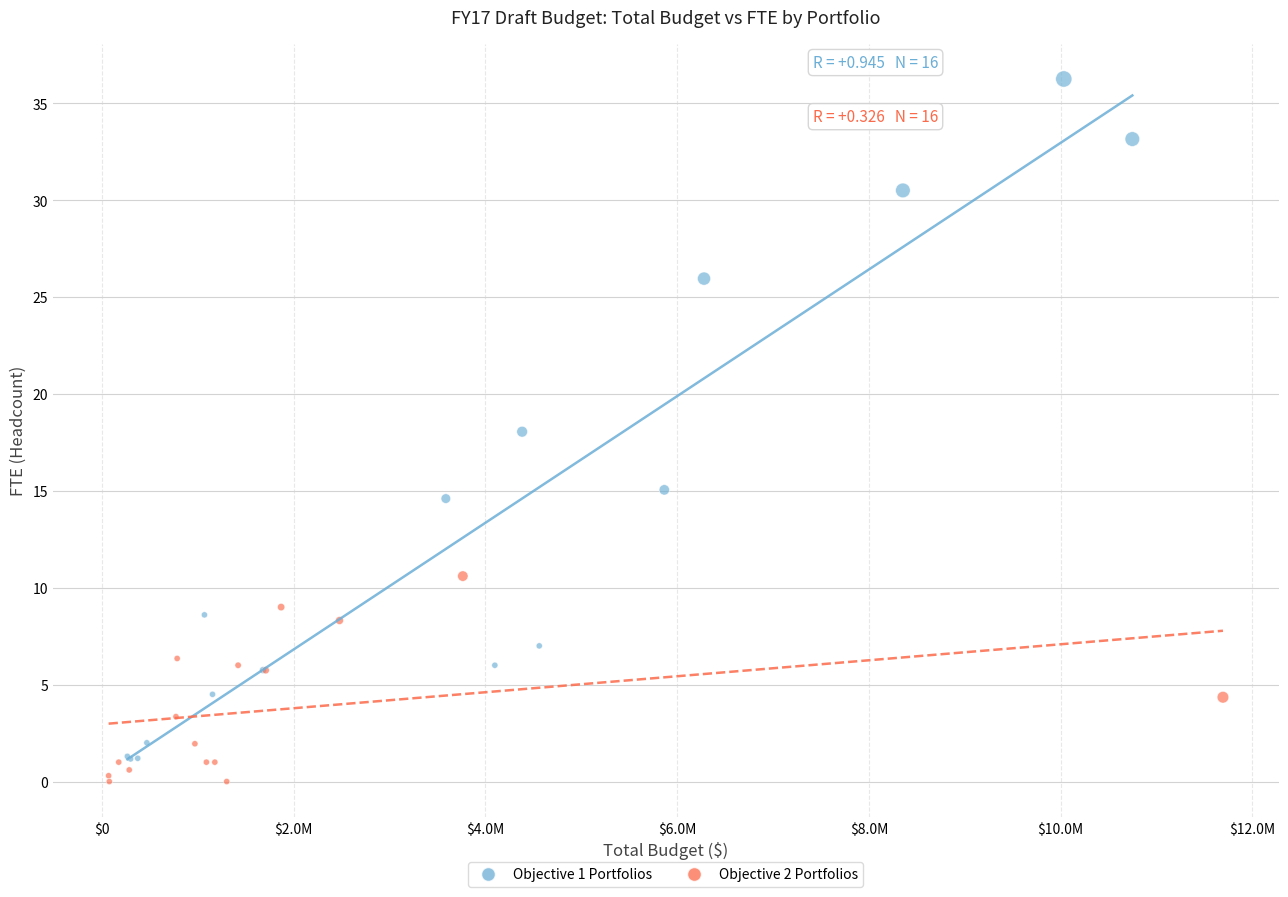

What are all the series names shown in the legend?

Objective 1 Portfolios, Objective 2 Portfolios